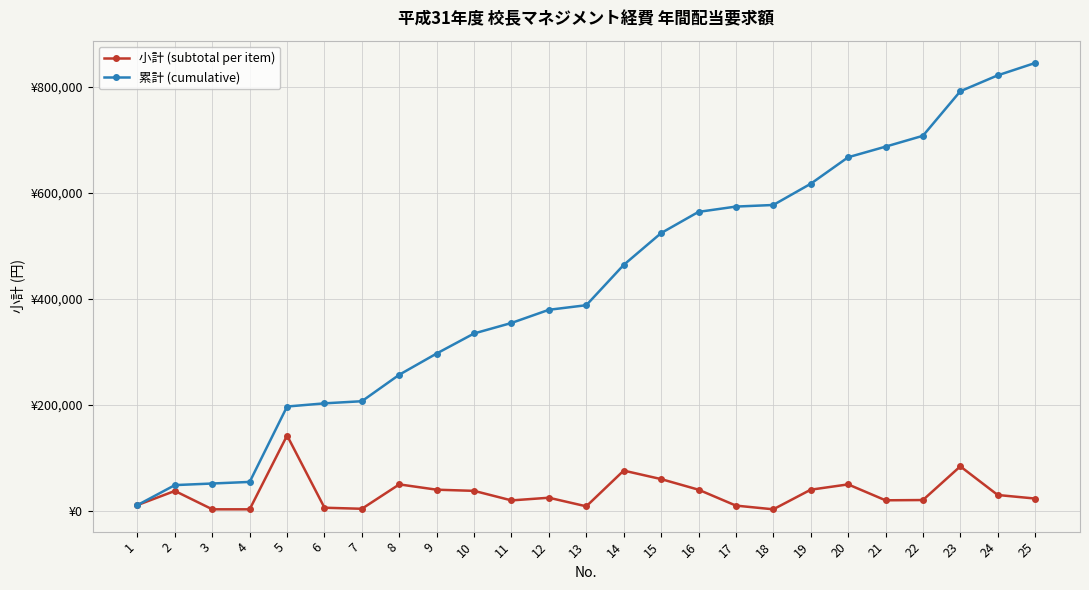

Which series has the largest total across all categories?

累計 (cumulative)